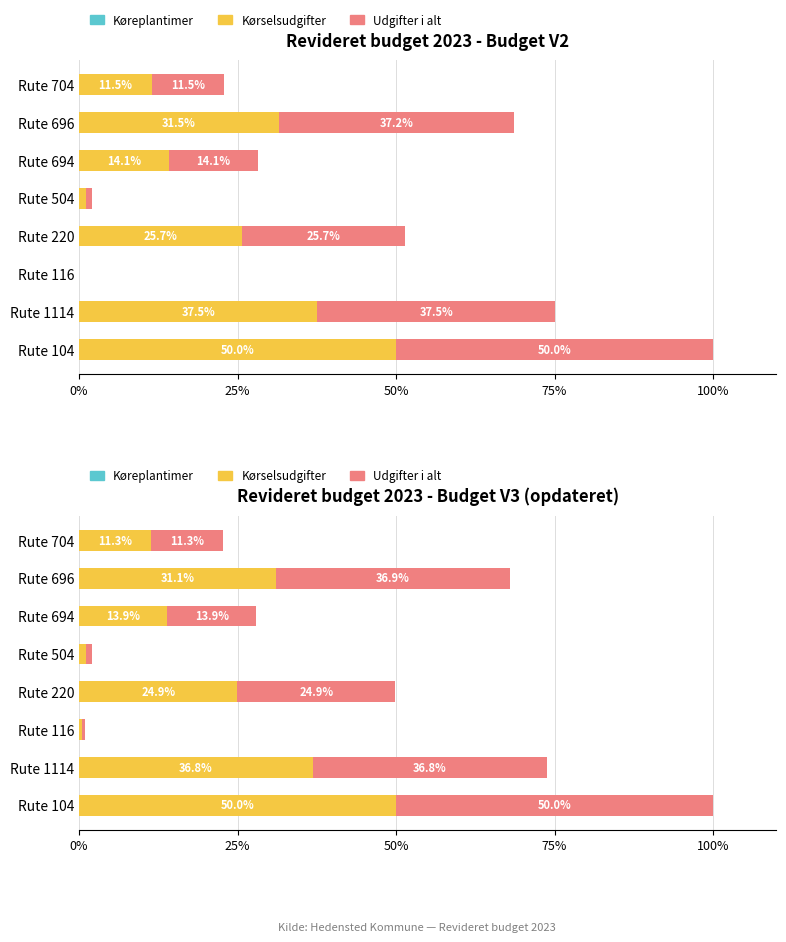

Which series changed the most between Rute 104 and Rute 696?

Kørselsudgifter